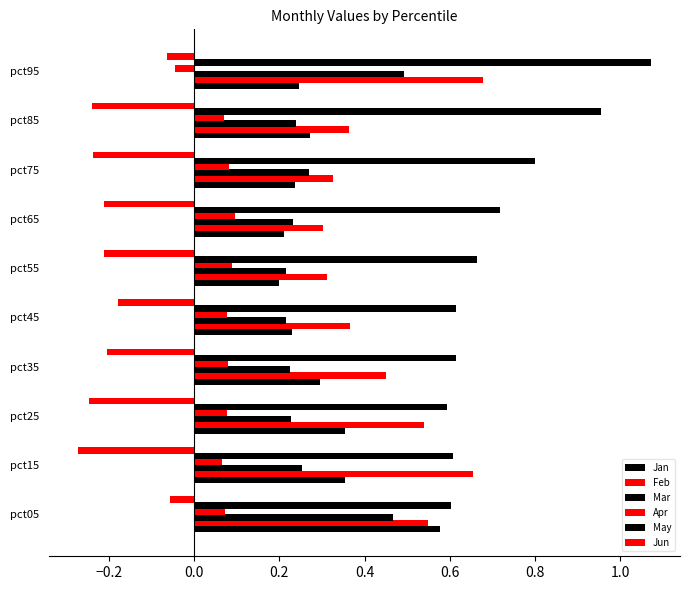

List the series in order of their peak value, highest first.

May, Feb, Jan, Mar, Apr, Jun